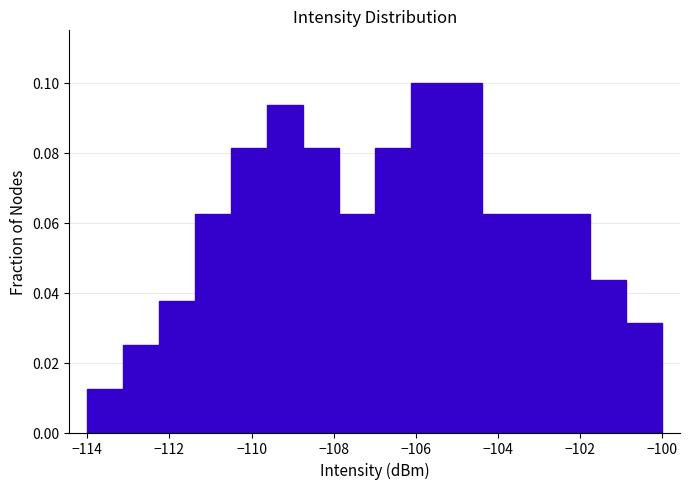

What is the height of the bar covering -103.4 to -102.6 on the x-axis? Neither the bar edges nor the heights are printed on the chart, so give them approximately, as read against the axes.

0.062